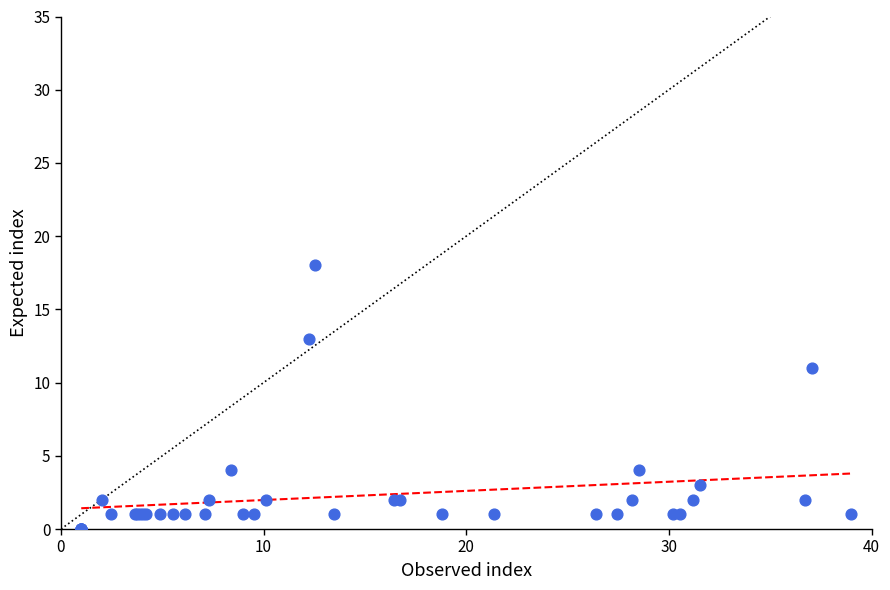

What Y value in the scatter plot is closest to 9?

11